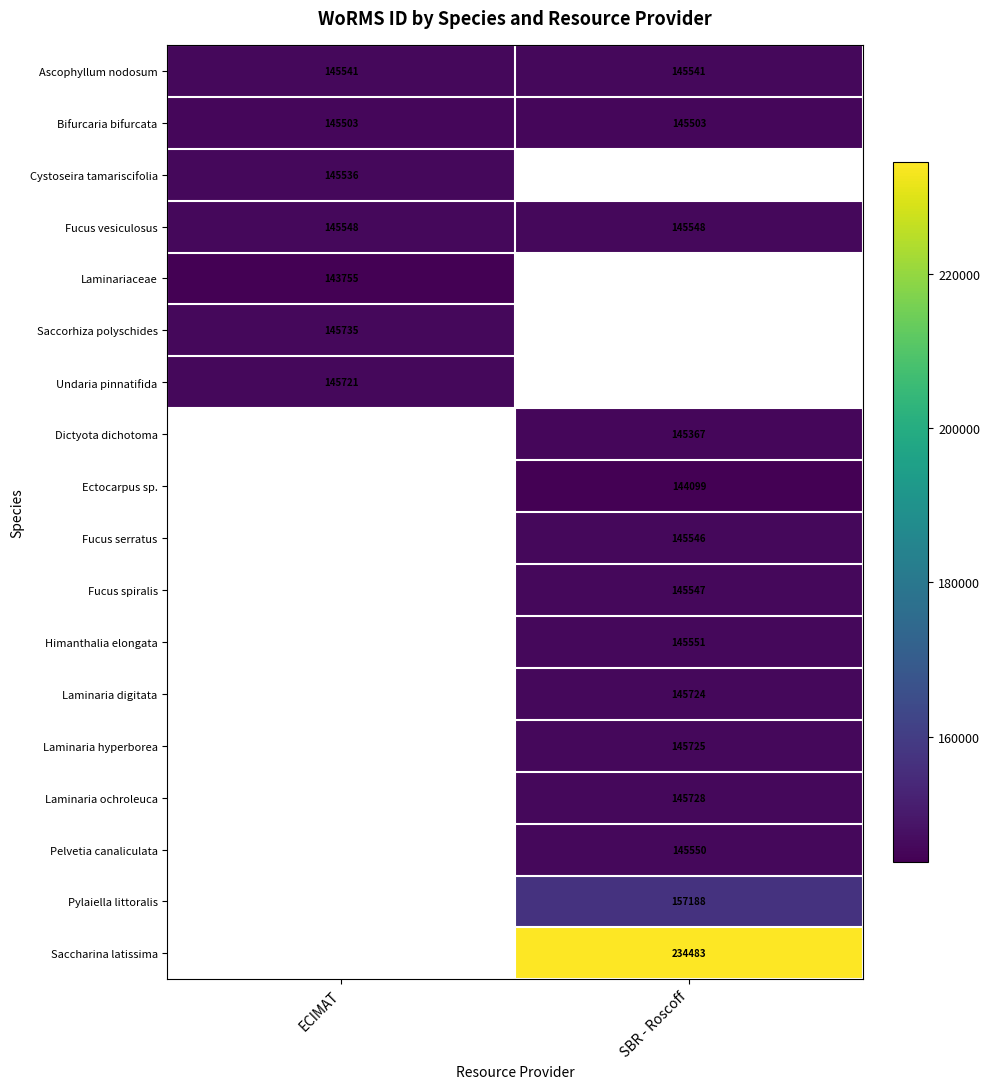

True or false: Laminaria hyperborea has a value of 50617 at SBR - Roscoff.

False